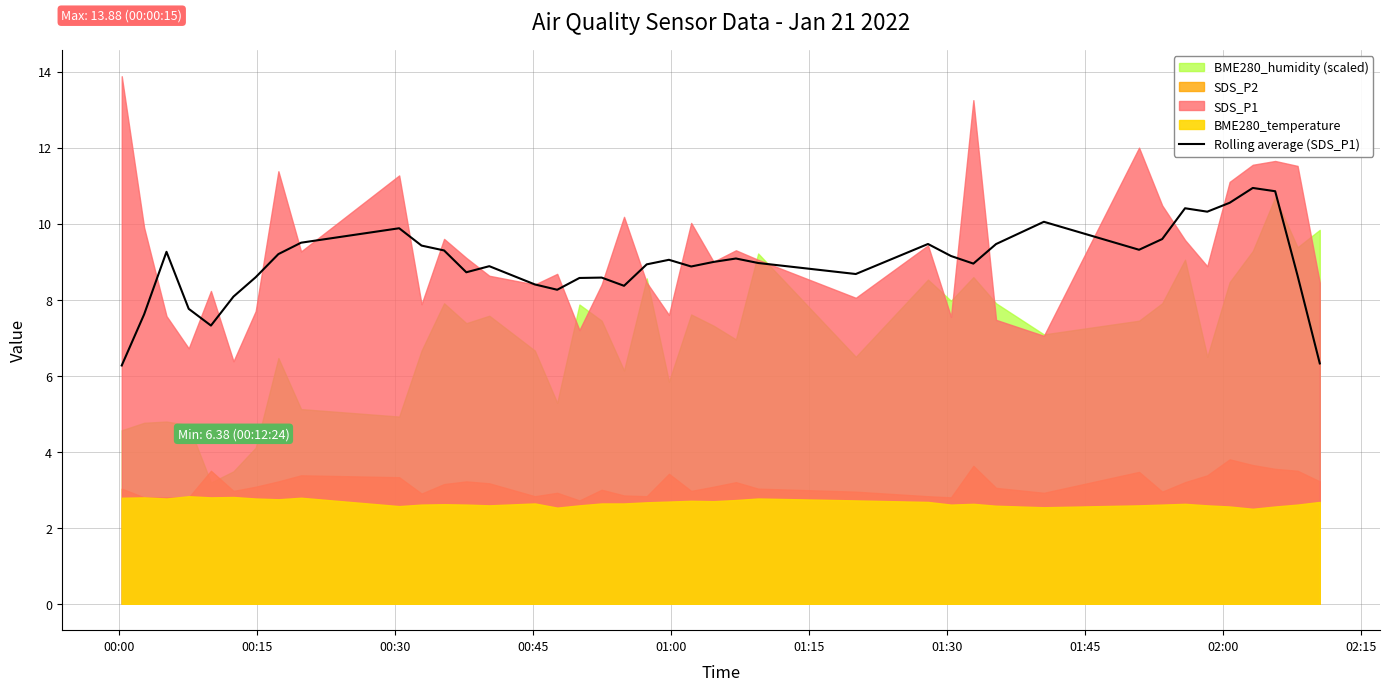

What is the highest value of the Rolling average (SDS_P1) series?

10.9